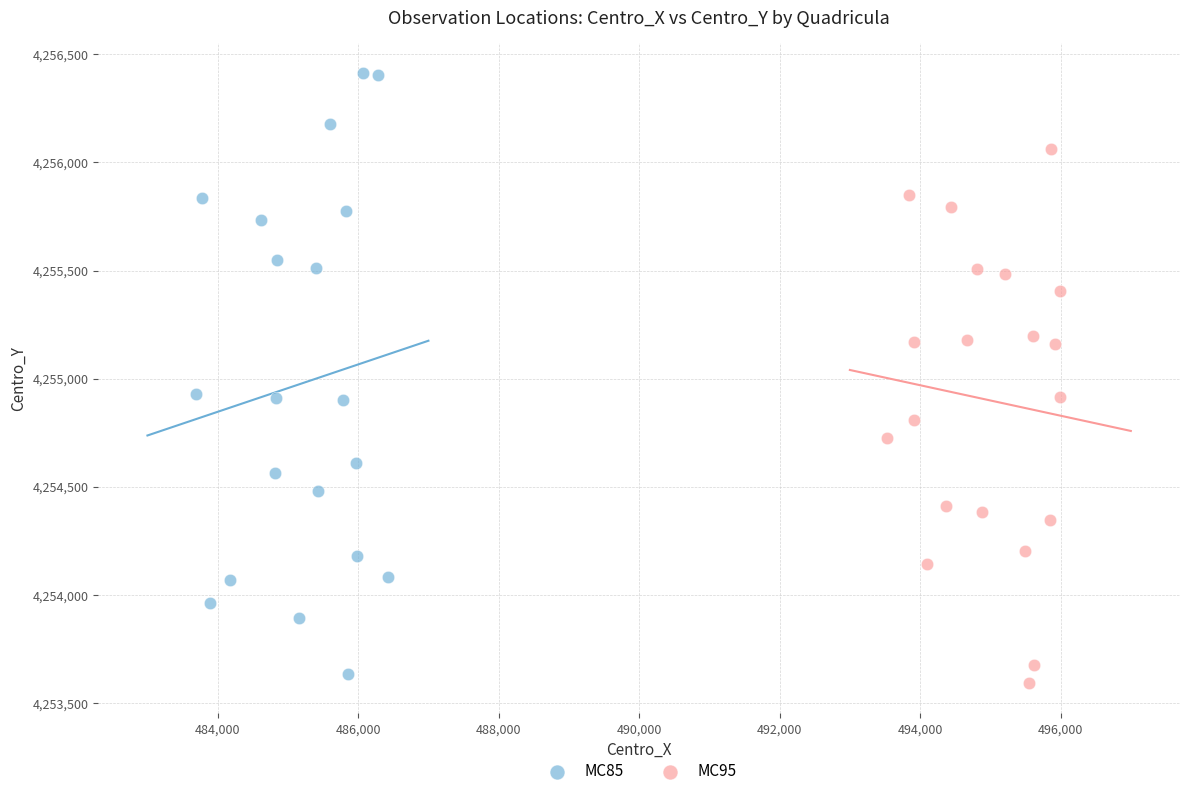

Which series reaches the maximum Y coordinate?

MC85